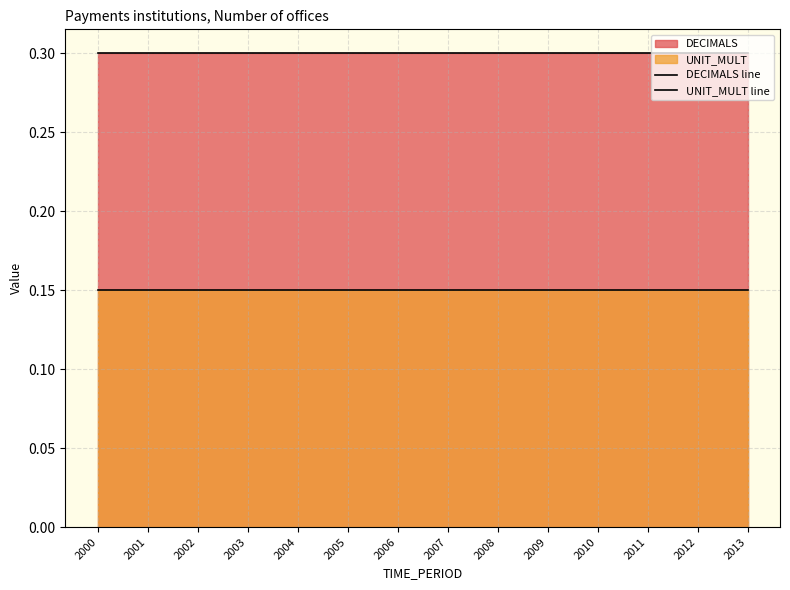

Reading left to right, transcribe all the data shown in this chart.

DECIMALS line: 0.3	0.3	0.3	0.3	0.3	0.3	0.3	0.3	0.3	0.3	0.3	0.3	0.3	0.3
UNIT_MULT line: 0.1	0.1	0.1	0.1	0.1	0.1	0.1	0.1	0.1	0.1	0.1	0.1	0.1	0.1